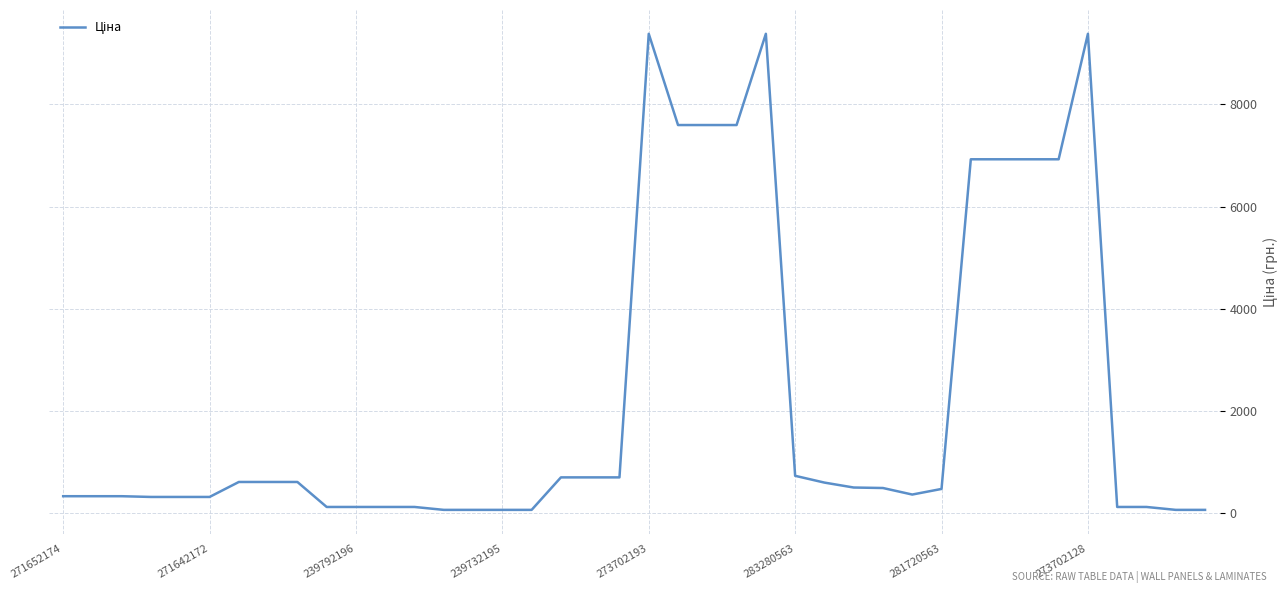

What is the sum of all values?

88589.7